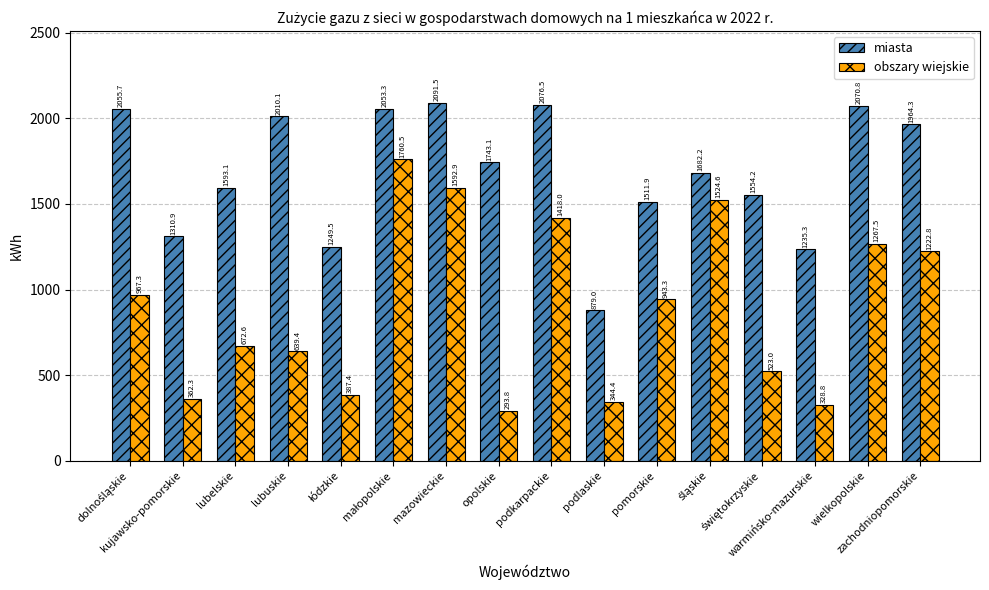

List the series in order of their peak value, lowest first.

obszary wiejskie, miasta